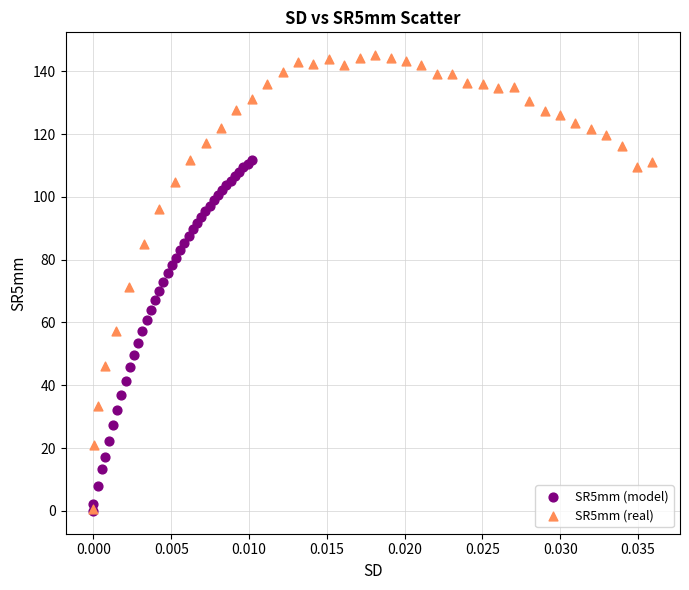

Which series has the widest spread of Y values?

SR5mm (real)